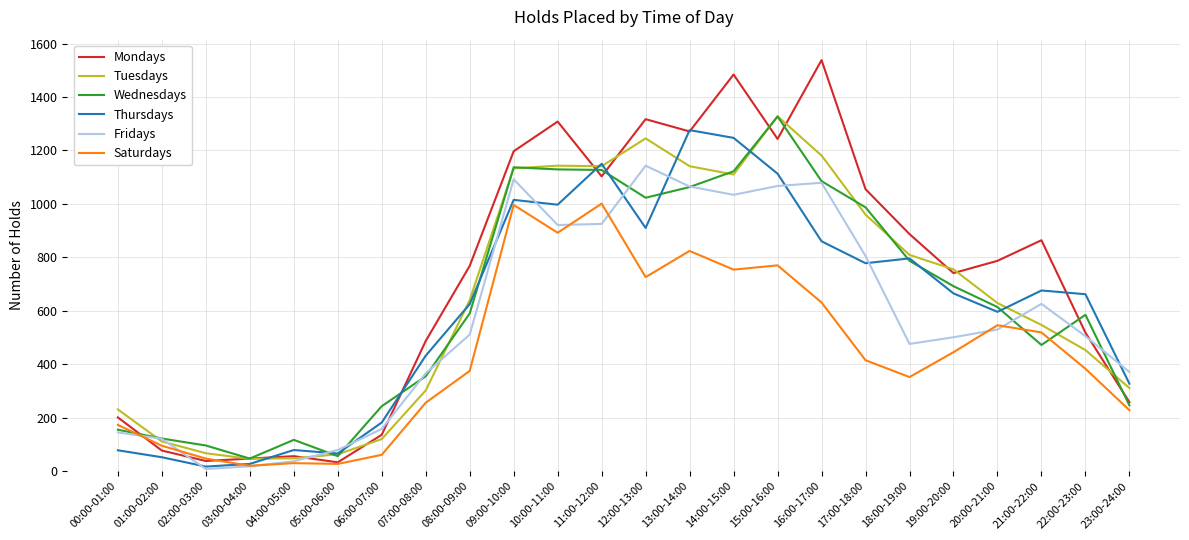

What are all the series names shown in the legend?

Mondays, Tuesdays, Wednesdays, Thursdays, Fridays, Saturdays